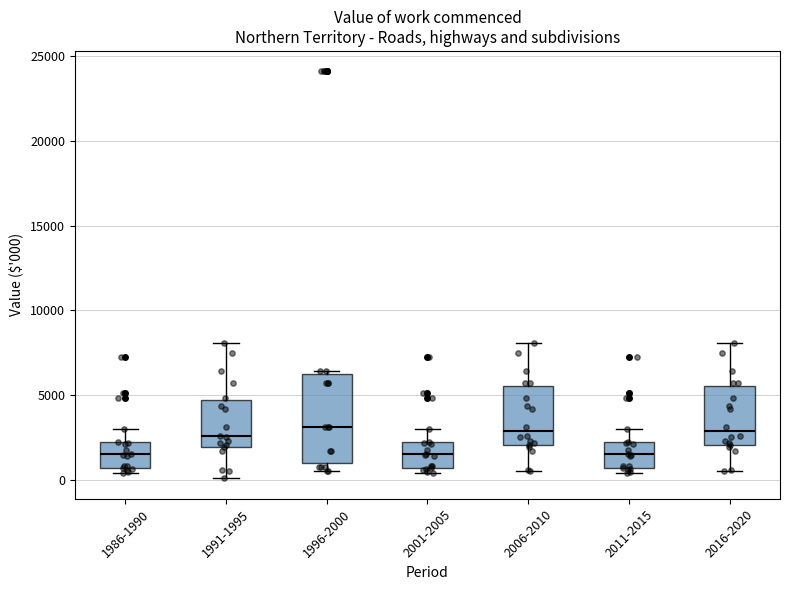

Reading left to right, transcribe this box plot: for each box, give where its median line is, the range the box spans, and where its two whiskers end, as read against the y-axis. The values are not printed on the chart, so give them approximately, as read against the axis.

1986-1990: median 1500, box 500 to 2000, whiskers 500 (just below the box's lower edge) to 3000
1991-1995: median 2500, box 2000 to 4500, whiskers 0 to 8000
1996-2000: median 3000, box 1000 to 6500, whiskers 500 to 6500 (just above the box's upper edge)
2001-2005: median 1500, box 500 to 2000, whiskers 500 (just below the box's lower edge) to 3000
2006-2010: median 3000, box 2000 to 5500, whiskers 500 to 8000
2011-2015: median 1500, box 500 to 2000, whiskers 500 (just below the box's lower edge) to 3000
2016-2020: median 3000, box 2000 to 5500, whiskers 500 to 8000